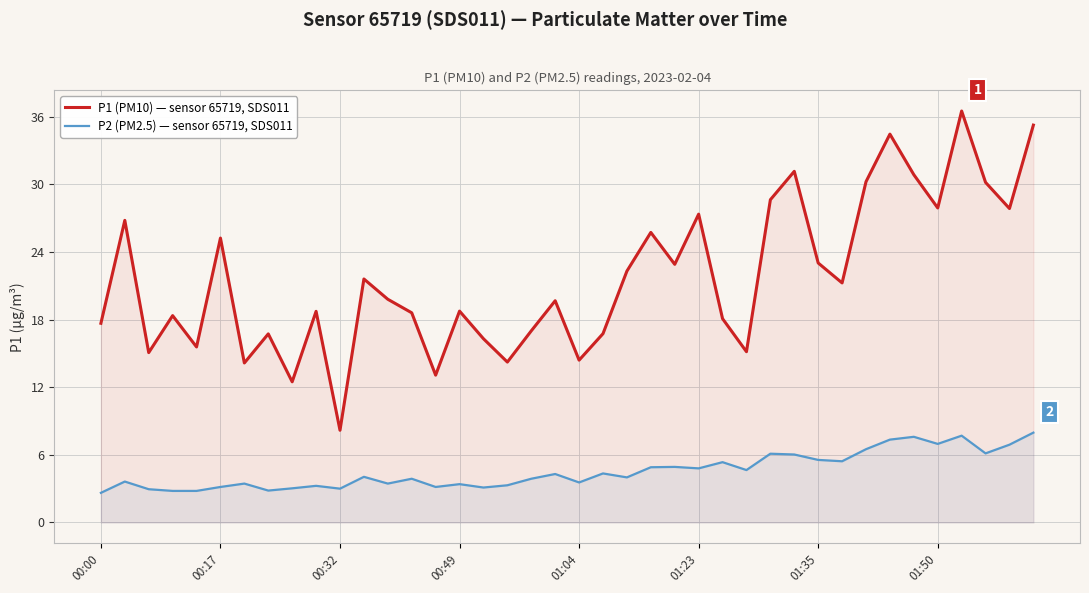

What is the minimum value shown in the chart?

2.6